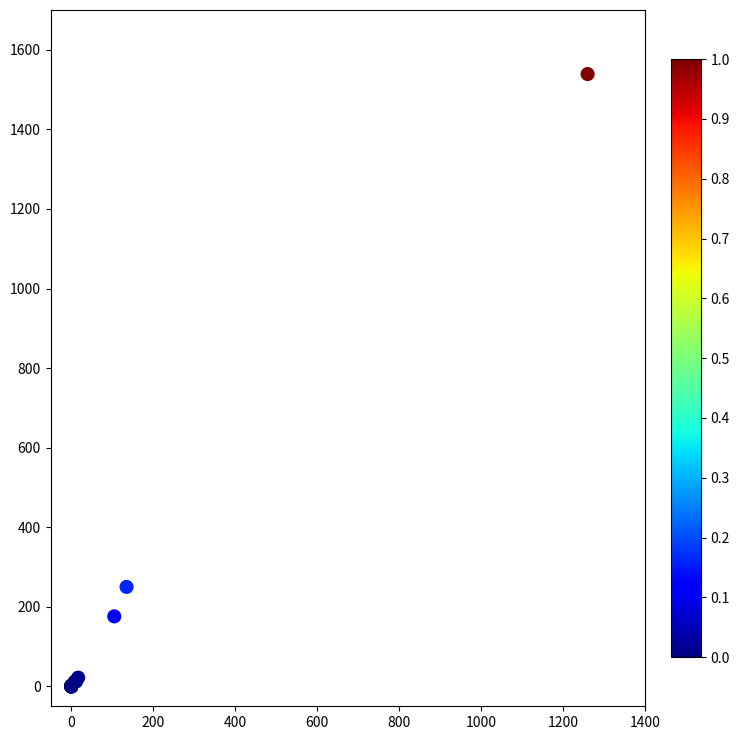

What Y value in the scatter plot is closest to 769?

250